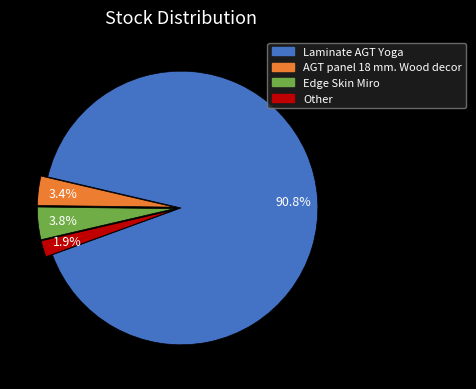

Is Laminate AGT Yoga the majority of the pie?

Yes